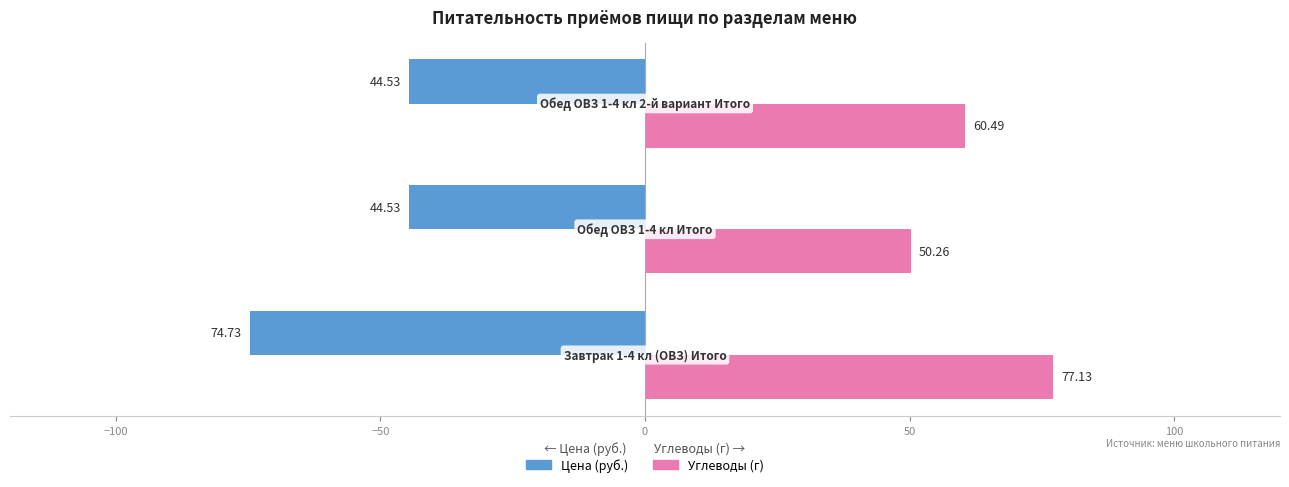

Count the number of categories in the chart.

3